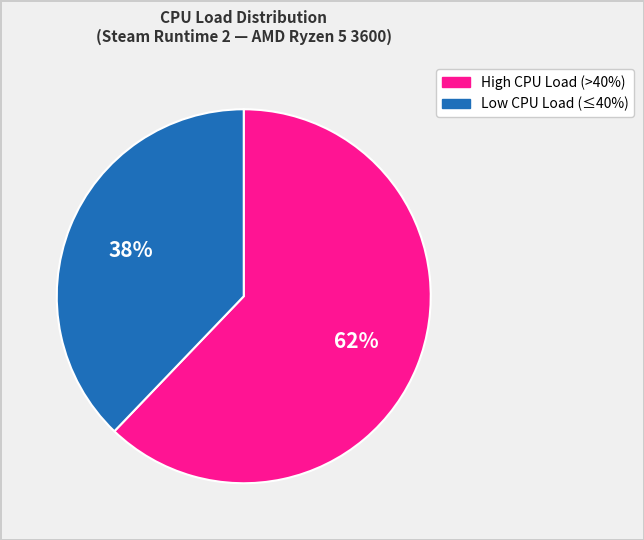

To the nearest percent, what is the difference between the largest and smallest slice percentages?

24%